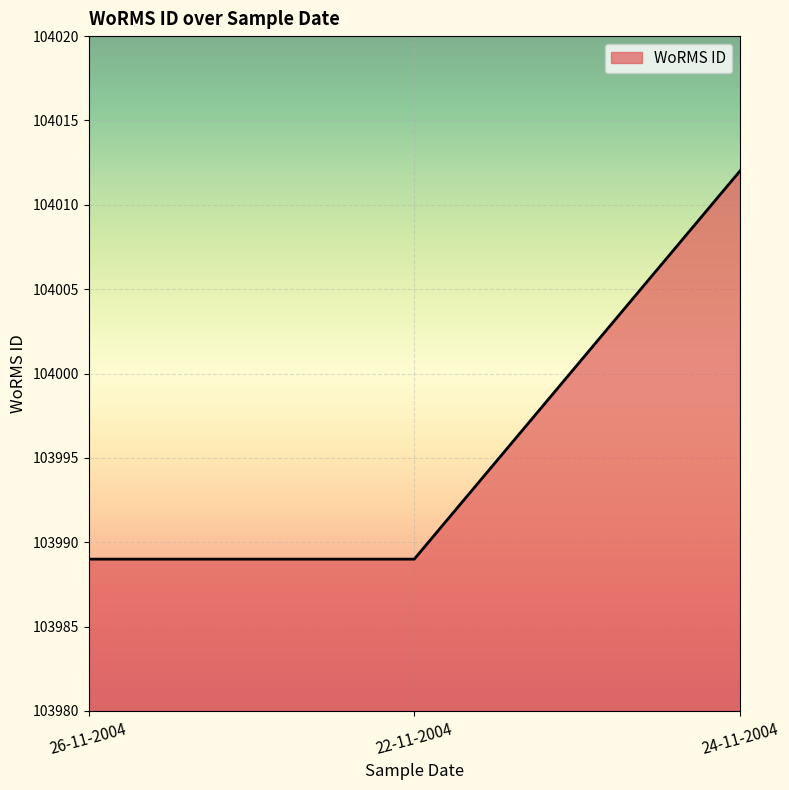

At which category does the chart reach its peak across all series?

24-11-2004